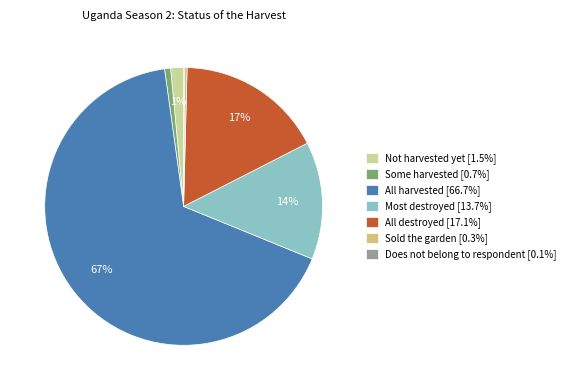

Is the sum of Some harvested and All harvested greater than half?

Yes